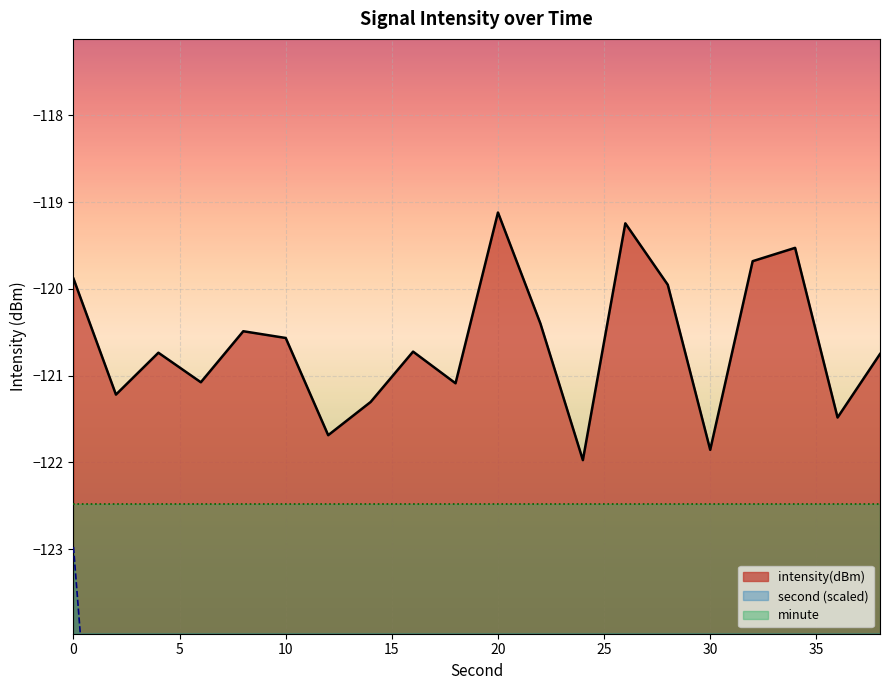

True or false: second and intensity(dBm) intersect in this chart.

False